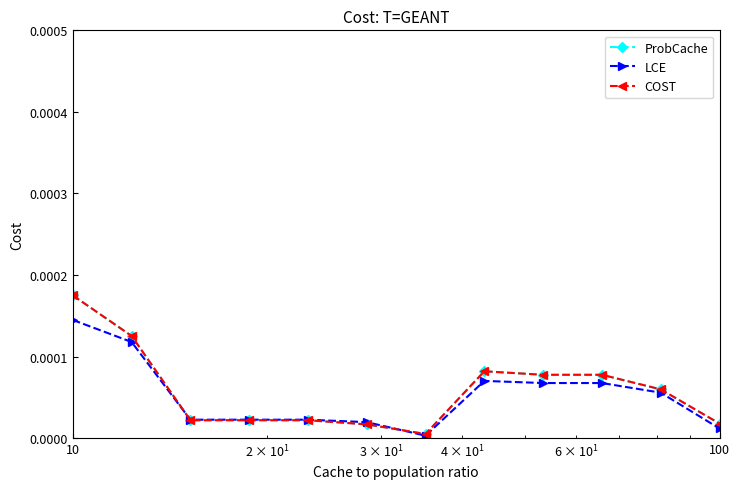

True or false: LCE and COST intersect in this chart.

True